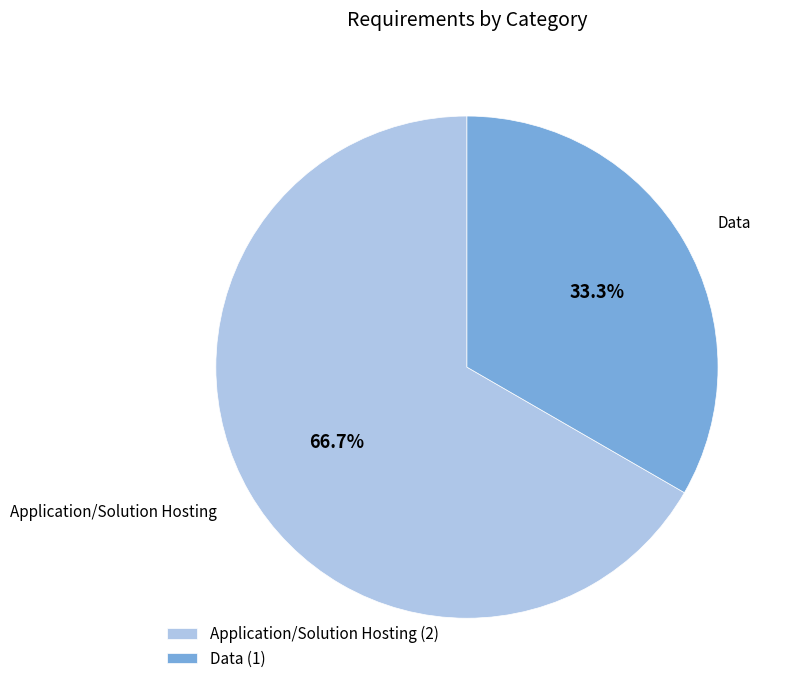

Between Data (1) and Application/Solution Hosting (2), which is larger?

Application/Solution Hosting (2)